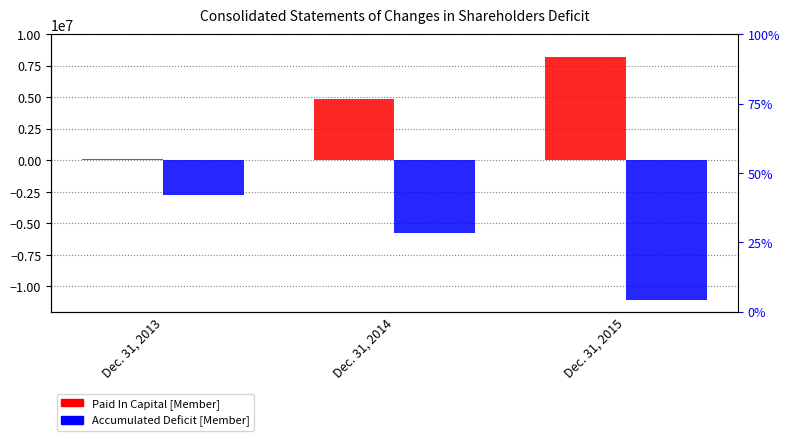

Does the chart contain any negative values?

Yes